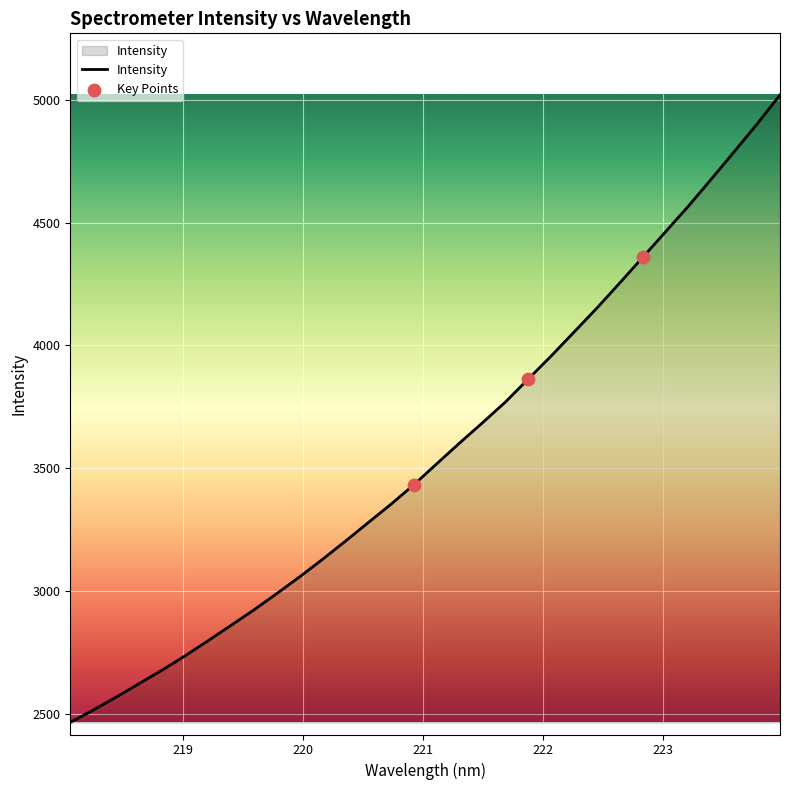

What is the greatest value displayed?

5020.2